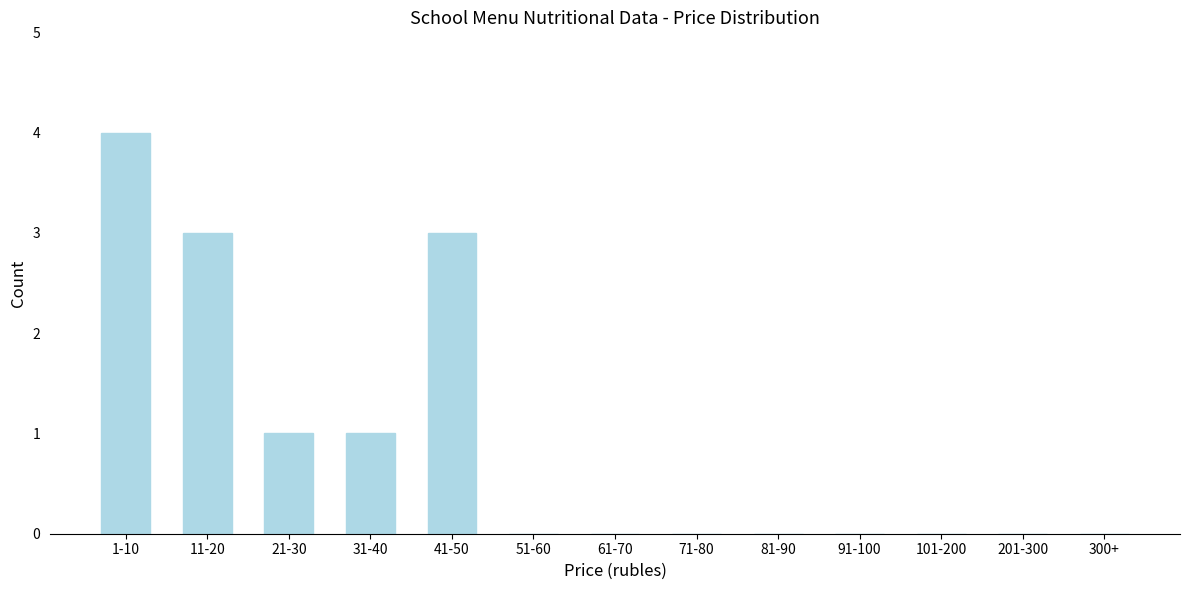

Reading right to left, list all the values displayed in this chart.

300+=0	201-300=0	101-200=0	91-100=0	81-90=0	71-80=0	61-70=0	51-60=0	41-50=3	31-40=1	21-30=1	11-20=3	1-10=4